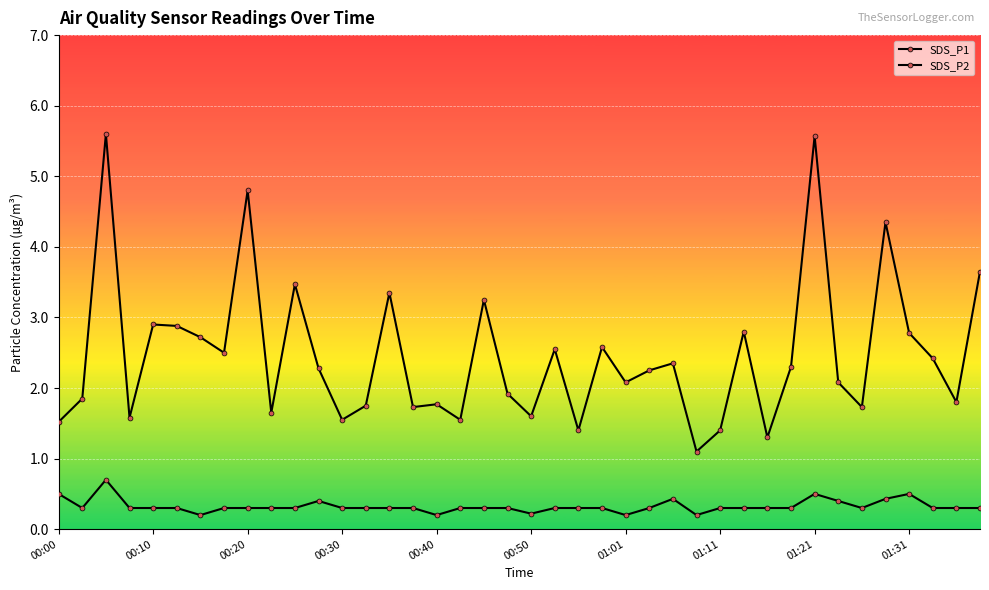

What is the difference between the SDS_P2 values at 01:01 and 30?

0.1